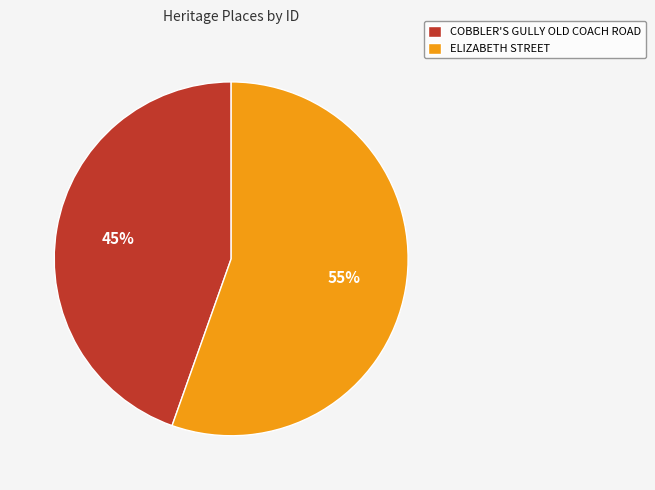

Is there a majority slice in this chart?

Yes